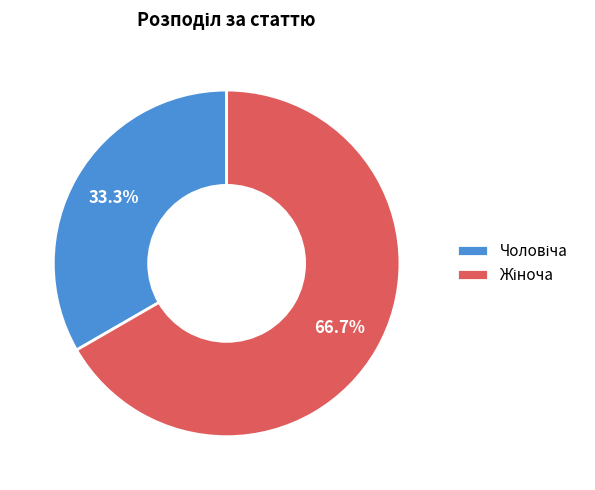

Does any single category account for the majority?

Yes